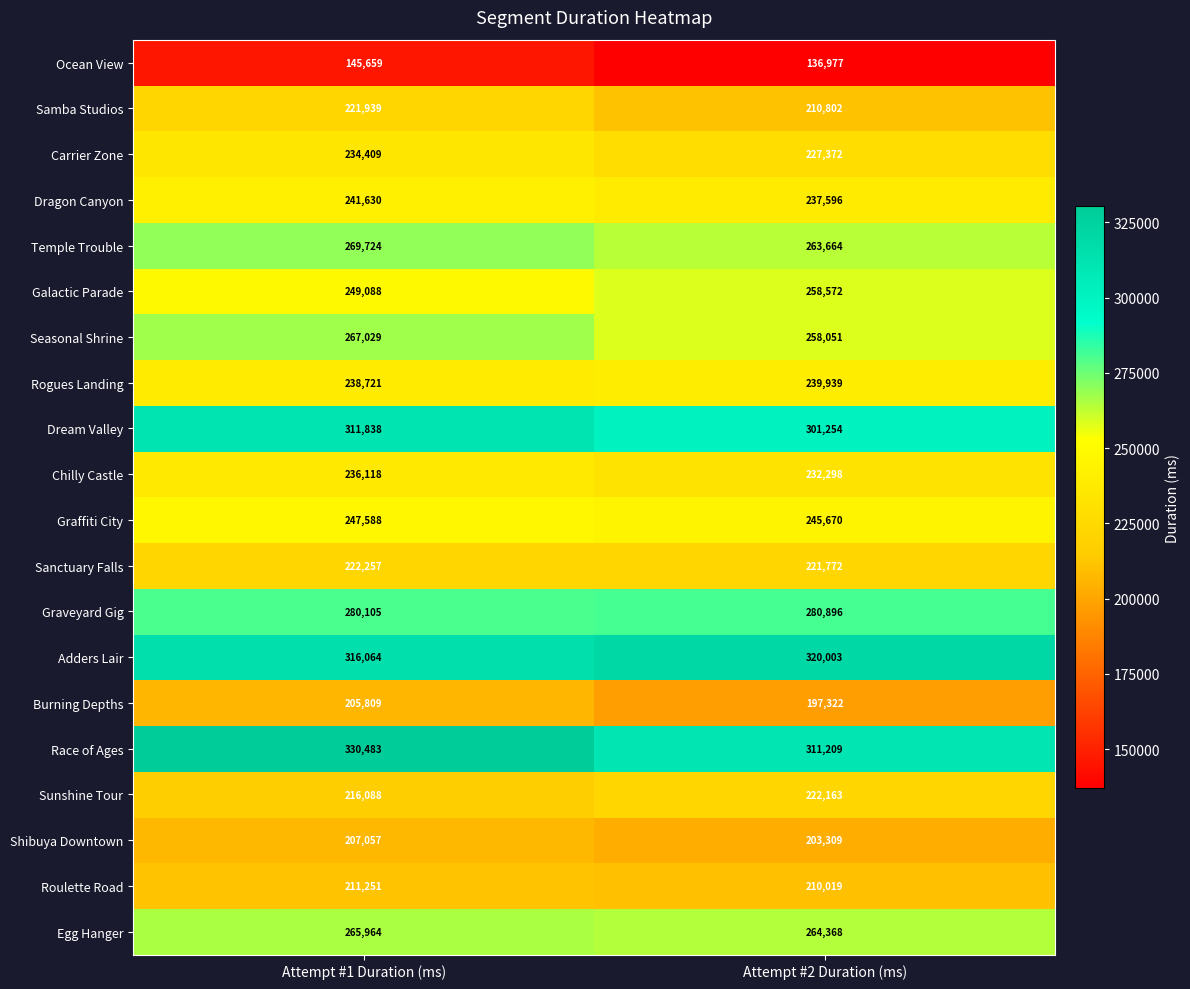

Is it true that Carrier Zone equals 323427 at Attempt #2 Duration (ms)?

False